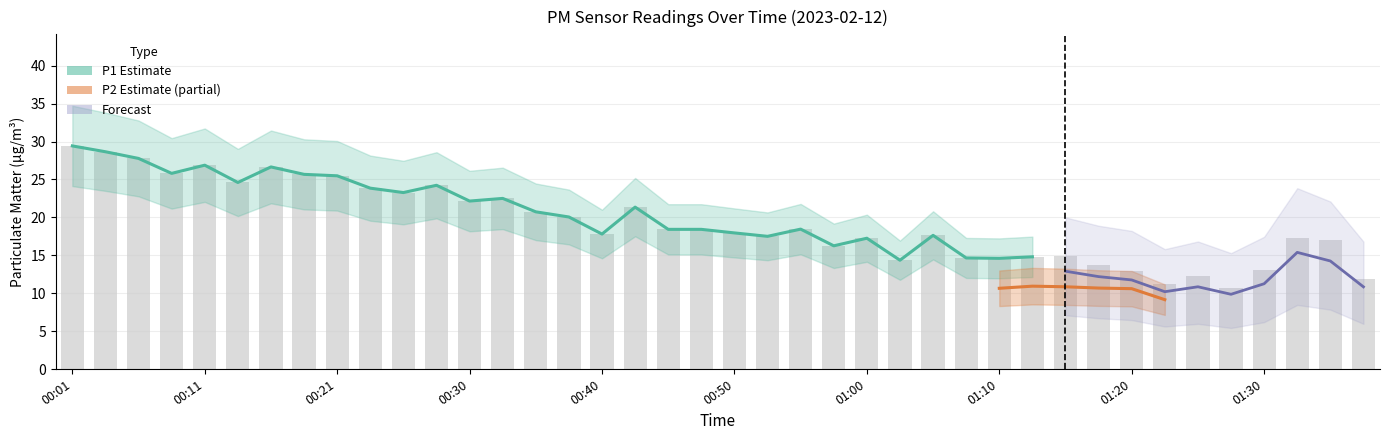

What value does the data have at 01:17?

13.7